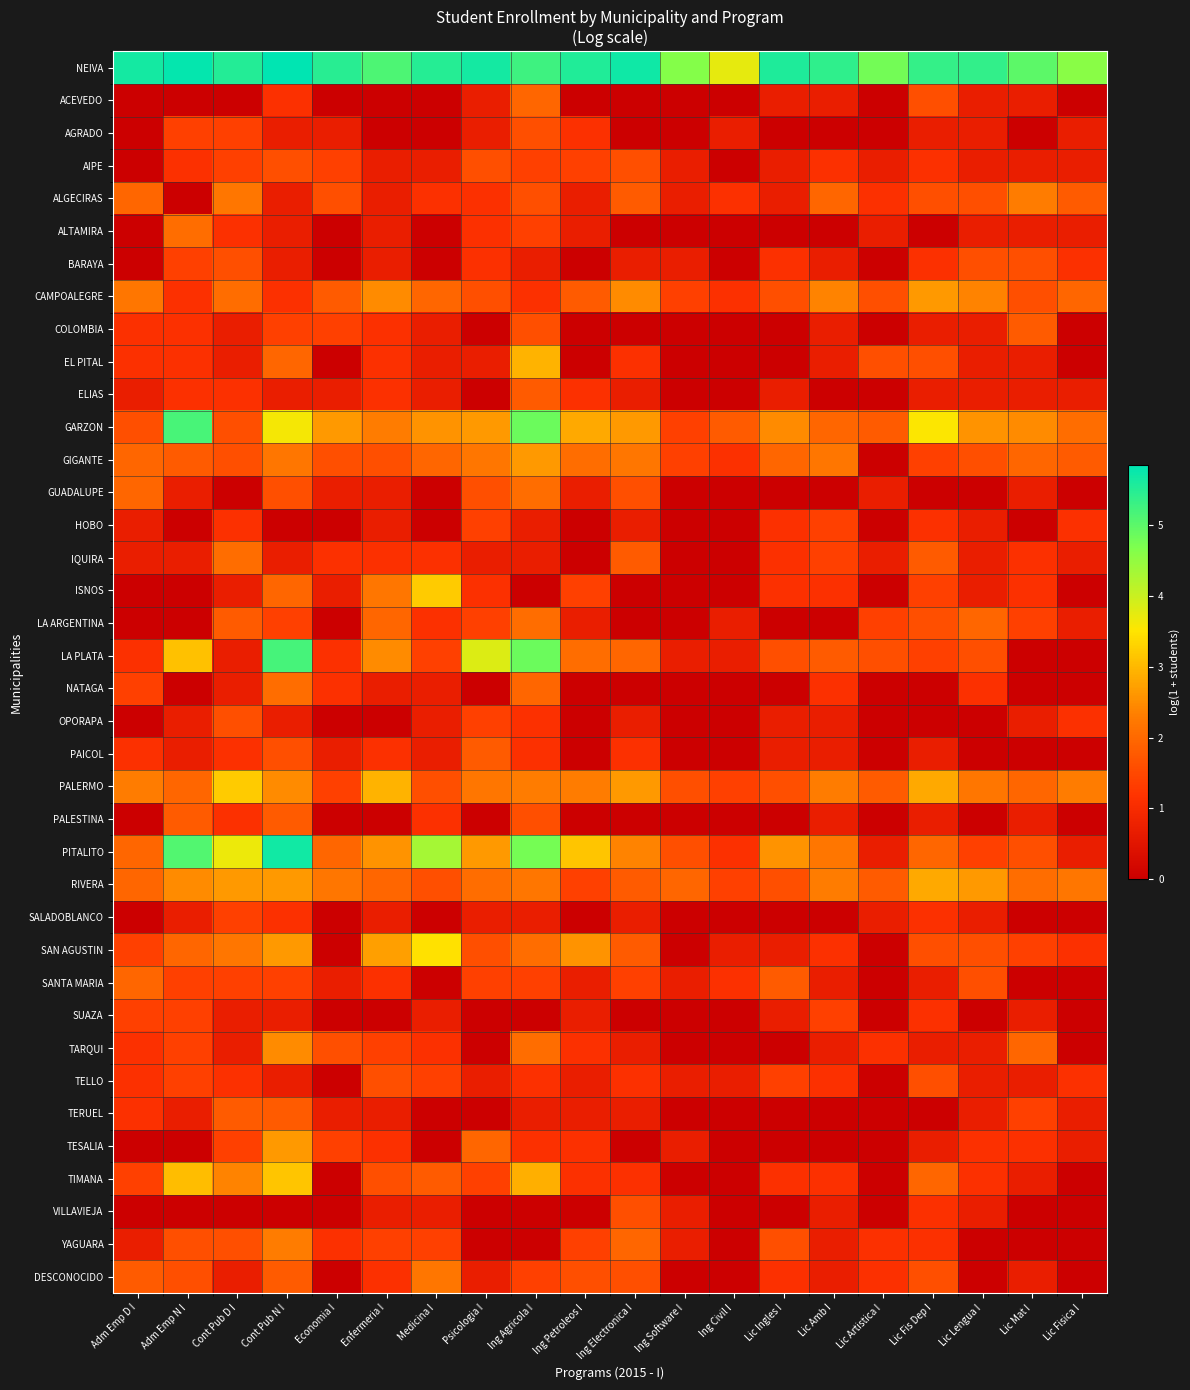

Which series has the largest total across all categories?

NEIVA